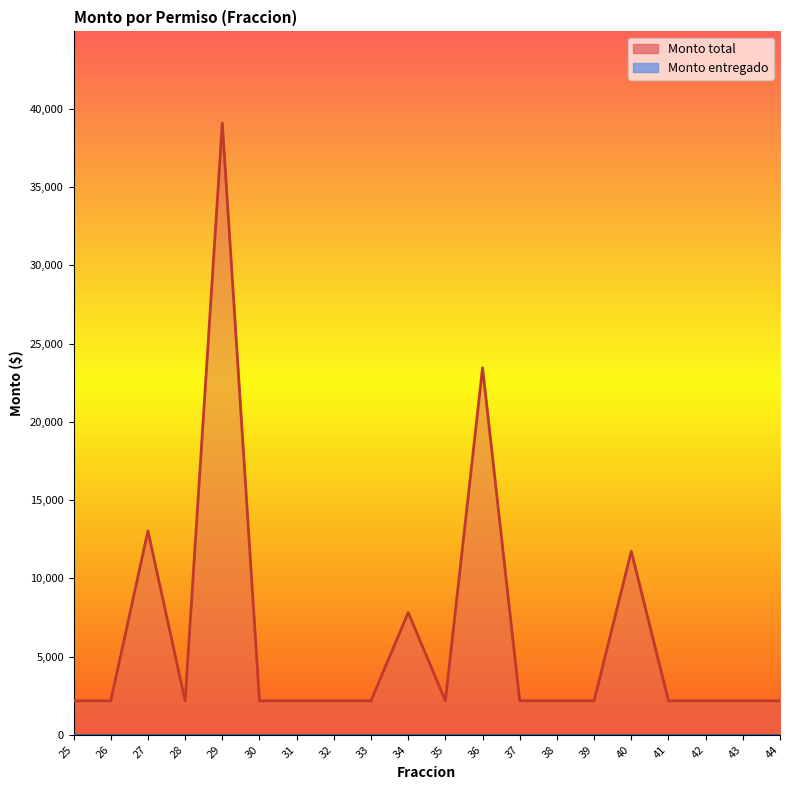

Which label corresponds to the largest value in the chart?

29